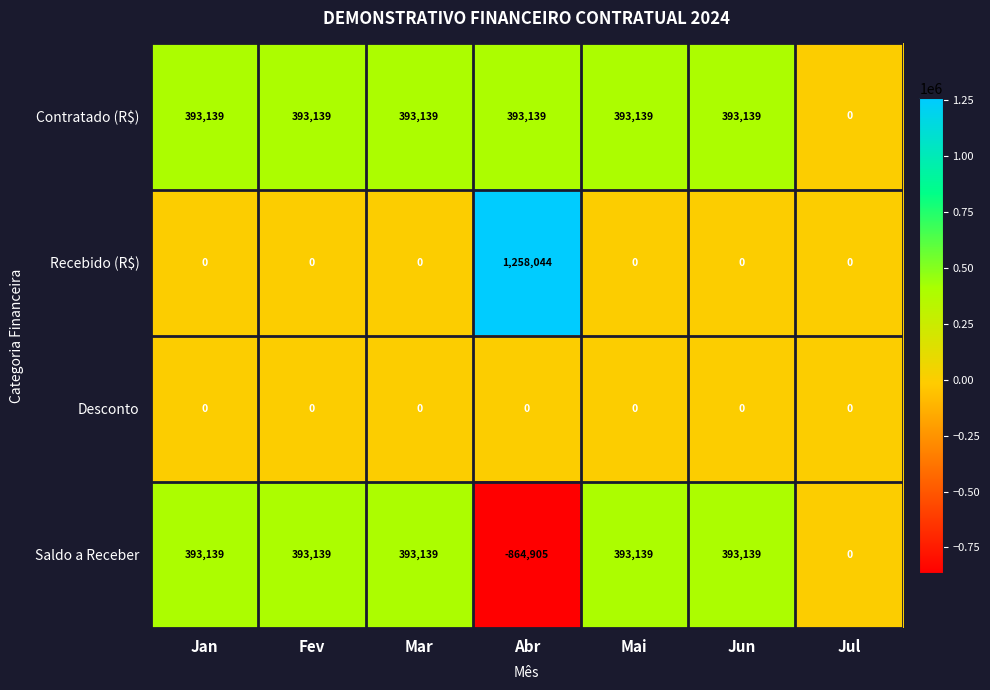

What is the difference between the maximum and minimum values in the Saldo a Receber series?

1258044